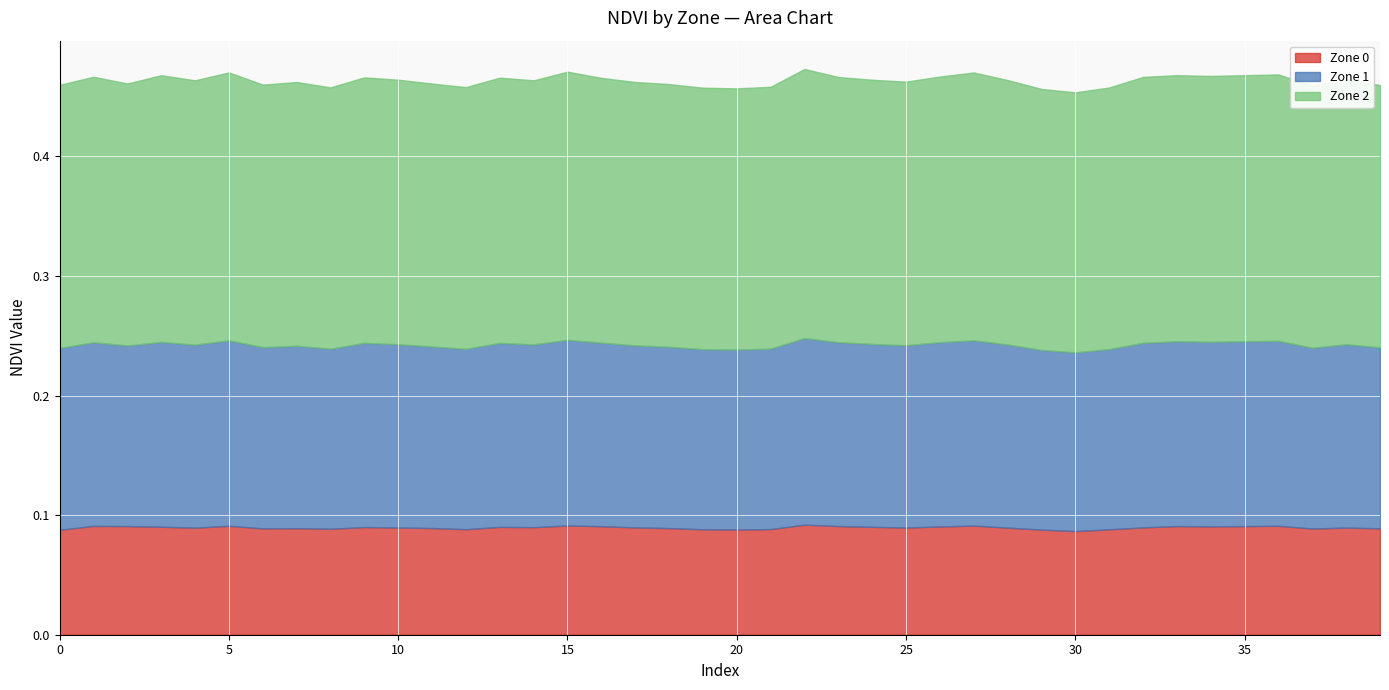

Where is Zone 2 nearest to the value 0?

30